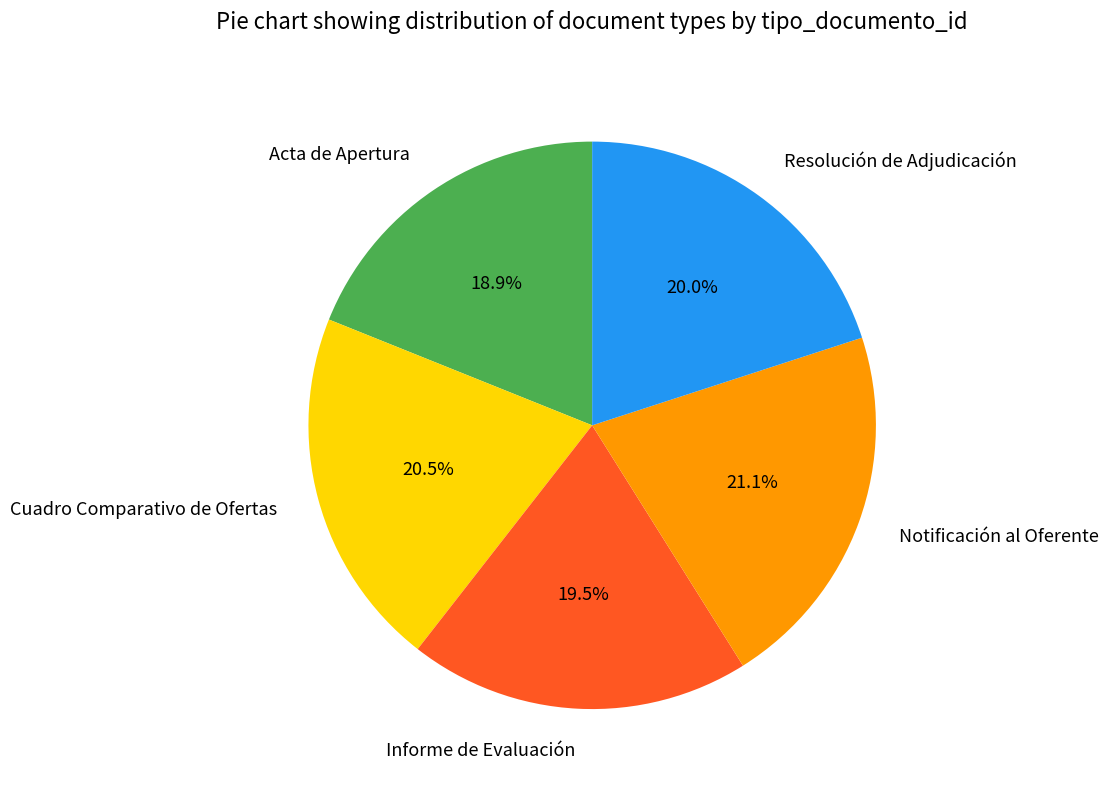

Is Informe de Evaluación the majority of the pie?

No